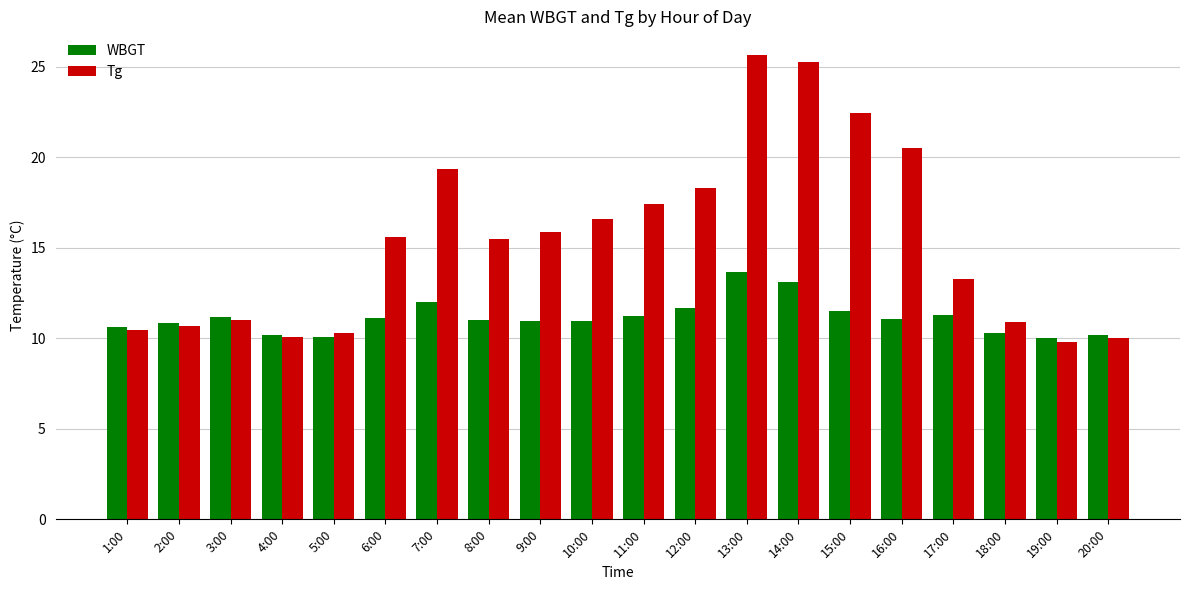

What is the spread (max minus min) of values at 14:00?

12.1